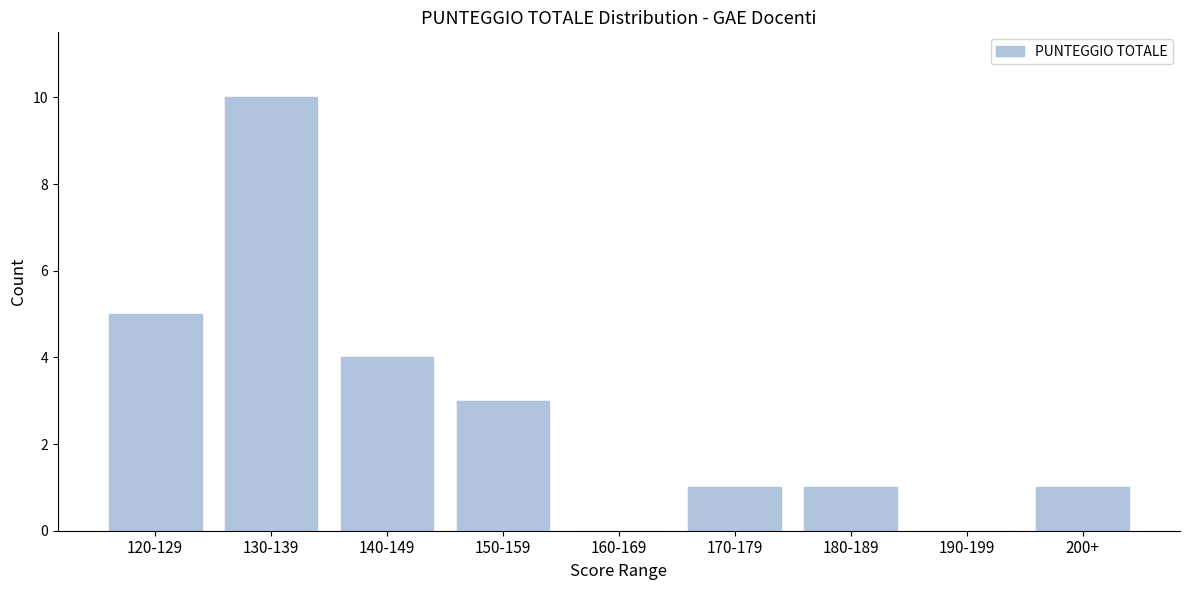

Reading left to right, transcribe all the data shown in this chart.

120-129=5	130-139=10	140-149=4	150-159=3	160-169=0	170-179=1	180-189=1	190-199=0	200+=1